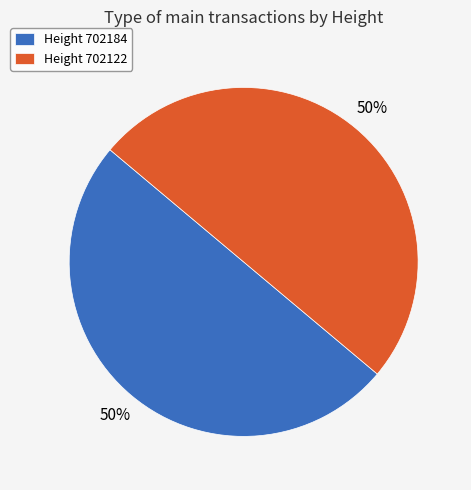

Do Height 702184 and Height 702122 together represent more than half of the pie?

Yes